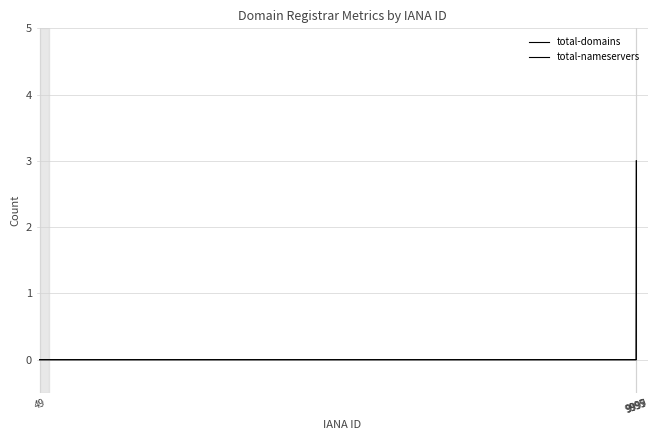

How many lines are shown in the chart?

2